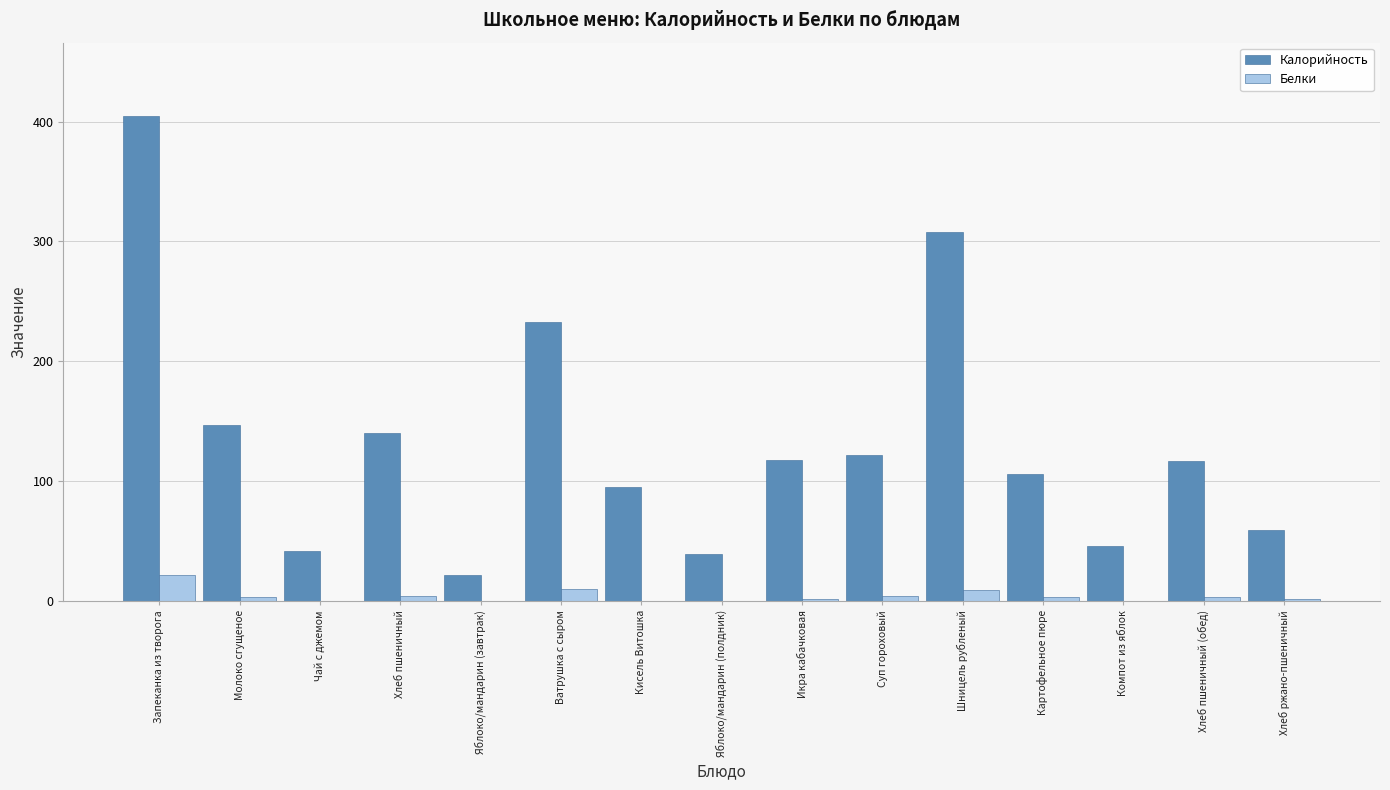

What is the sum of all Белки values?

65.6